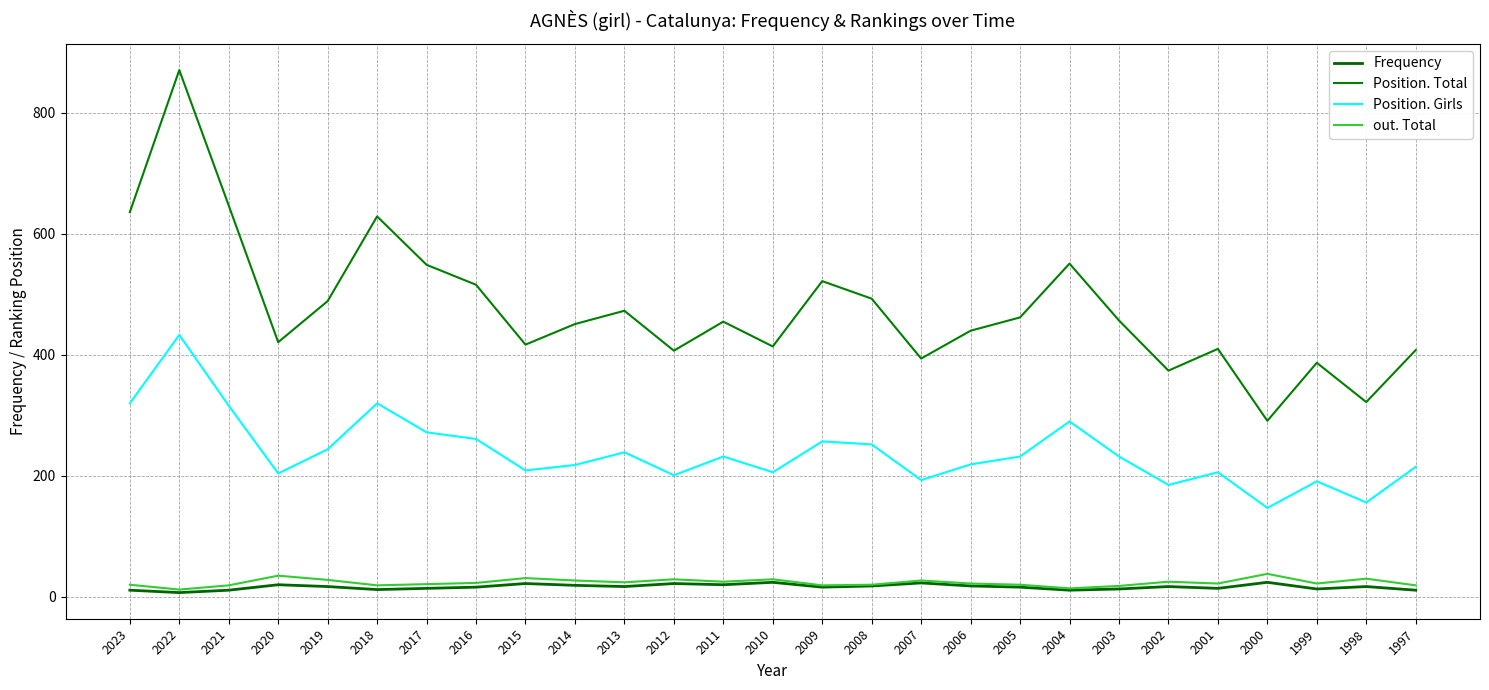

Does the chart have visible grid lines?

Yes